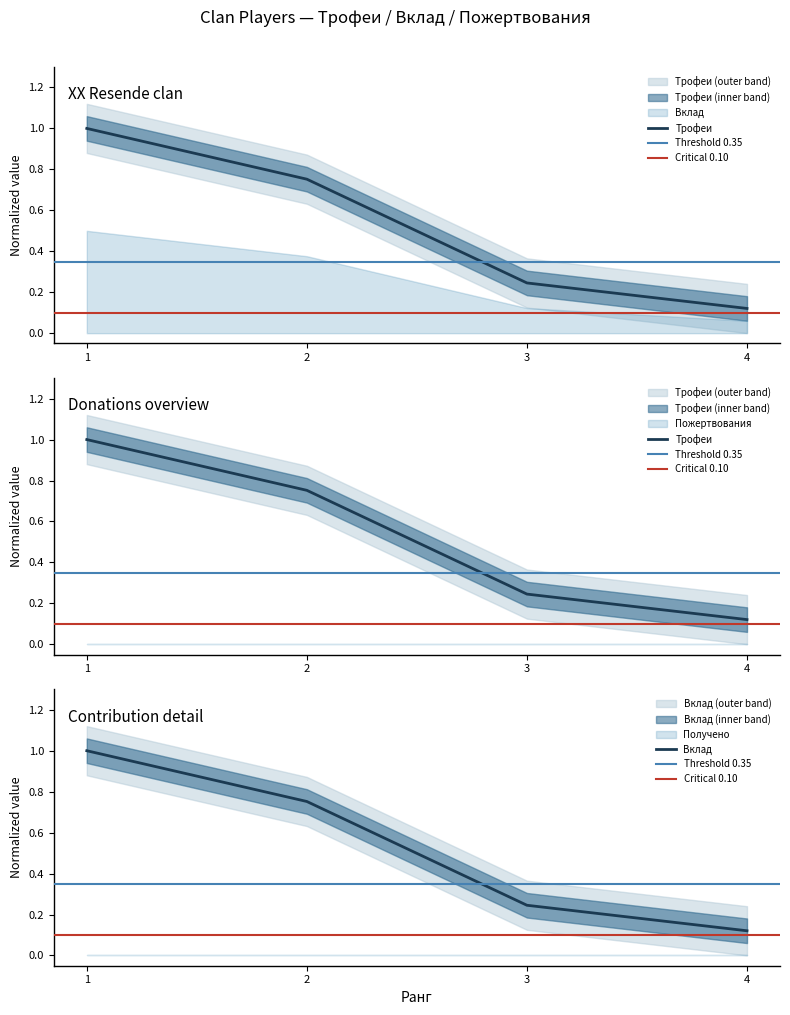

Reading left to right, list all the values displayed in this chart.

Трофеи: 1=1.0	2=0.8	3=0.2	4=0.1
Вклад: 1=1.0	2=0.8	3=0.2	4=0.1